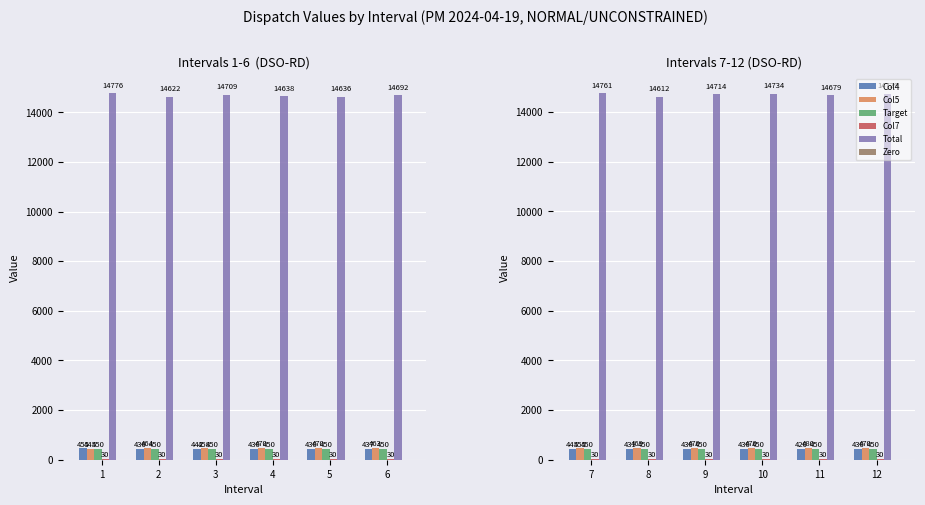

At which label does Zero reach its peak?

7